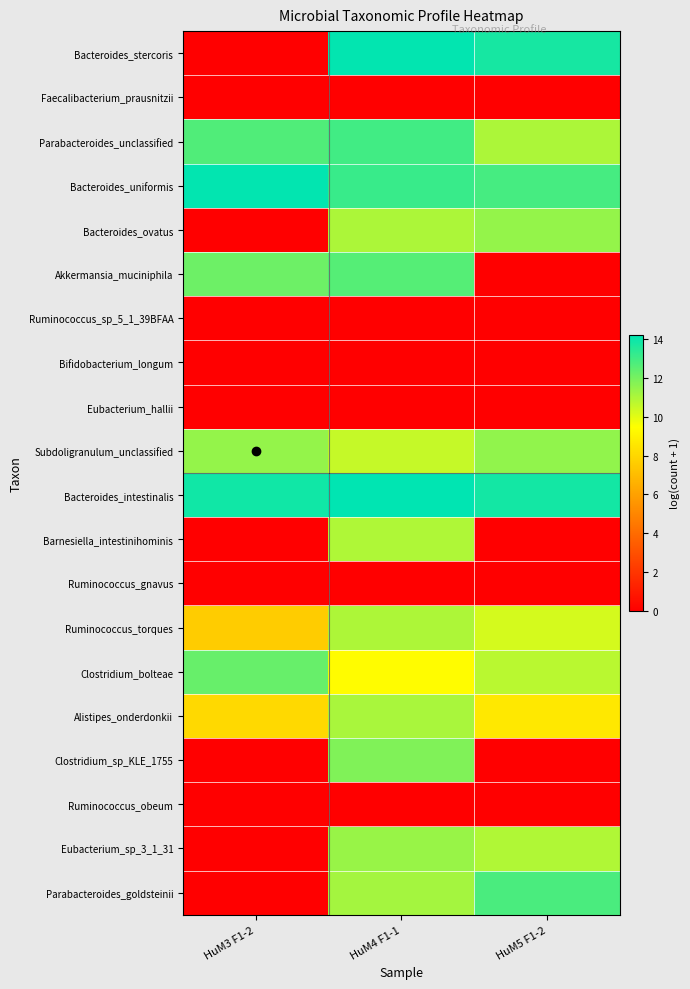

Count the number of data series in this chart.

20